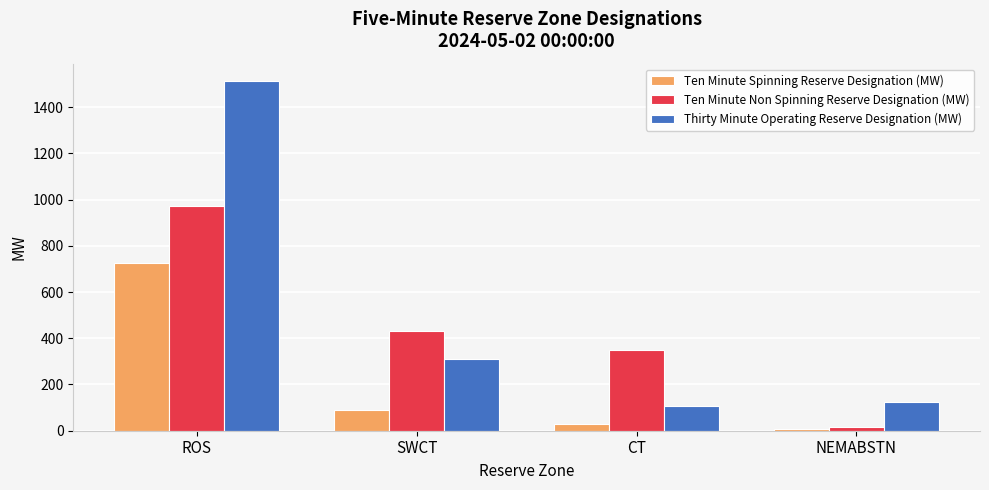

Which category has the lowest value in the Ten Minute Spinning Reserve Designation (MW) series?

NEMABSTN